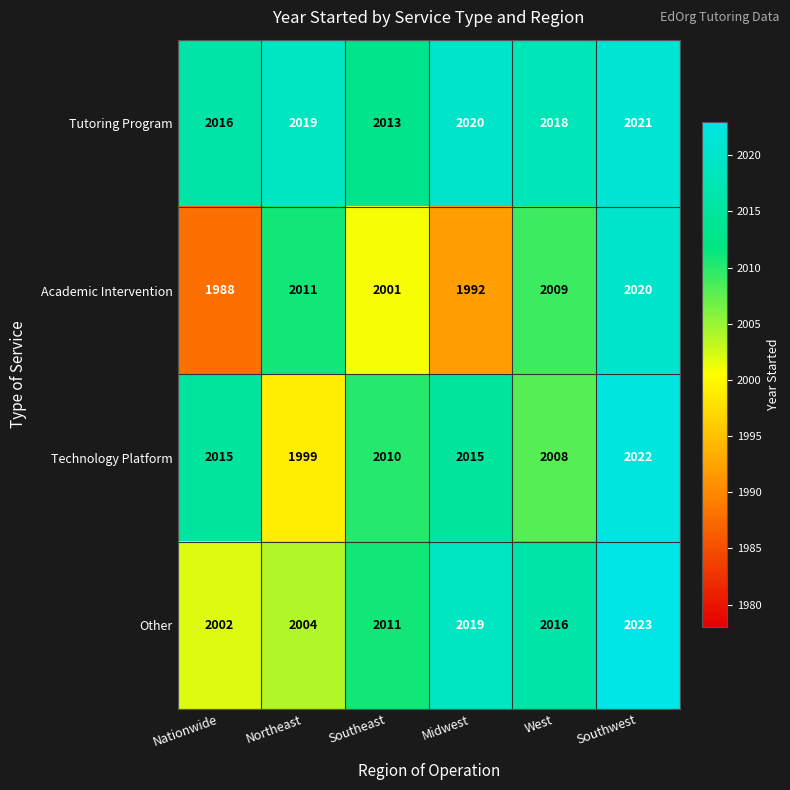

Read the Technology Platform value at Nationwide, to the nearest 5.

2015